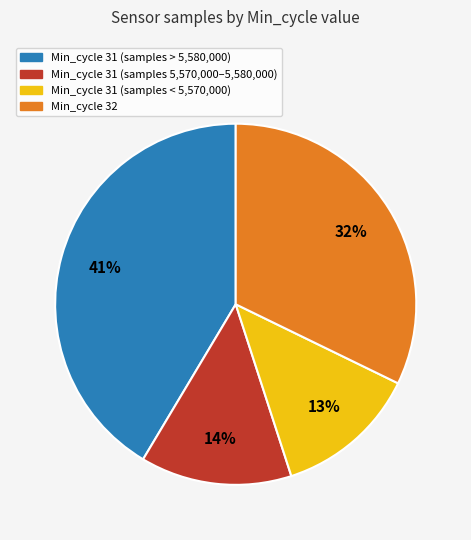

To the nearest percent, what is the average slice percentage?

25%